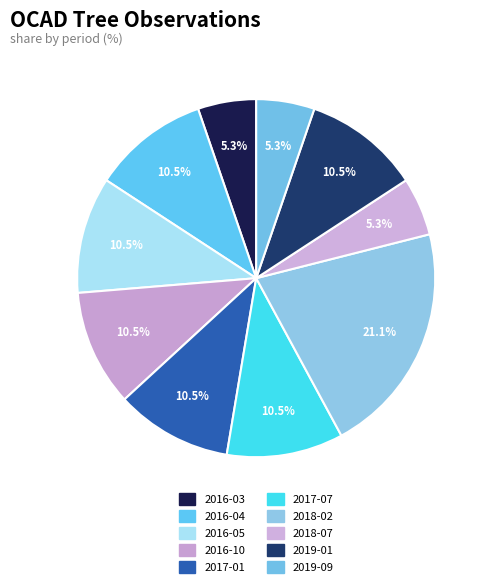

How many segments does this pie chart have?

10